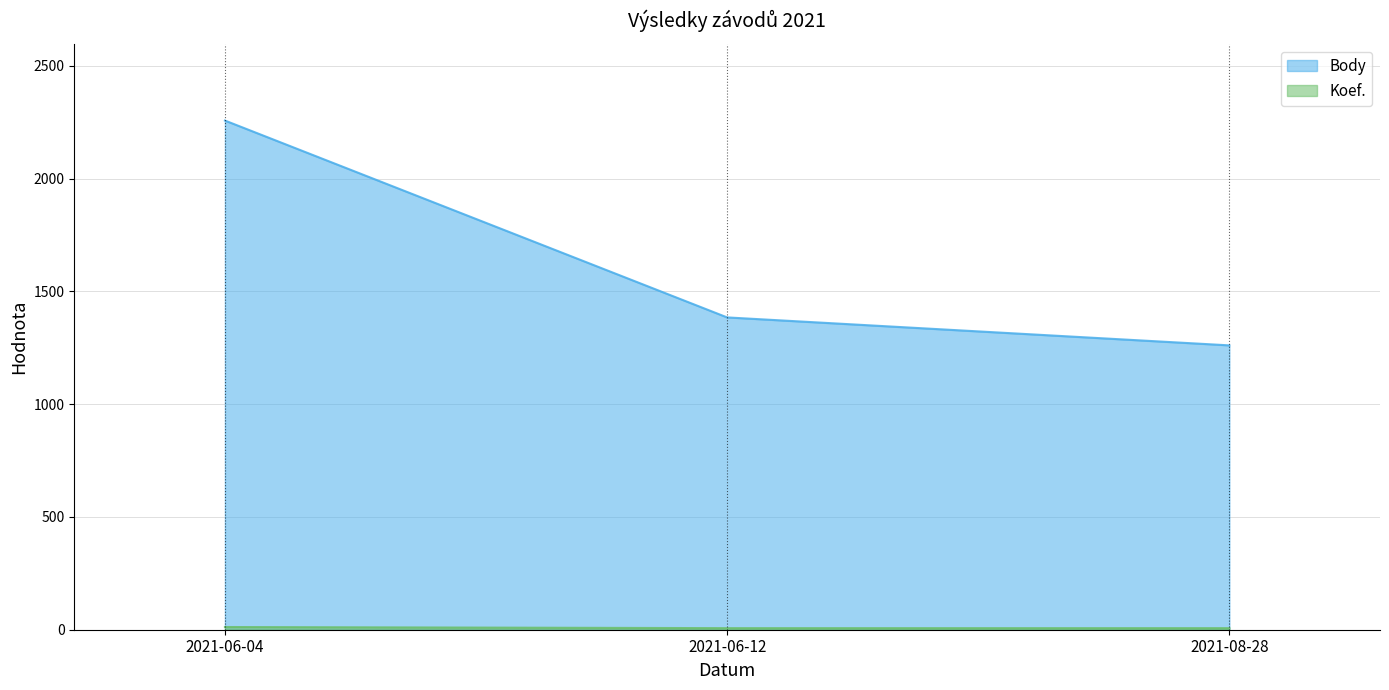

Is the value of Body at 2021-06-12 greater than the value of Koef. at 2021-06-12?

Yes